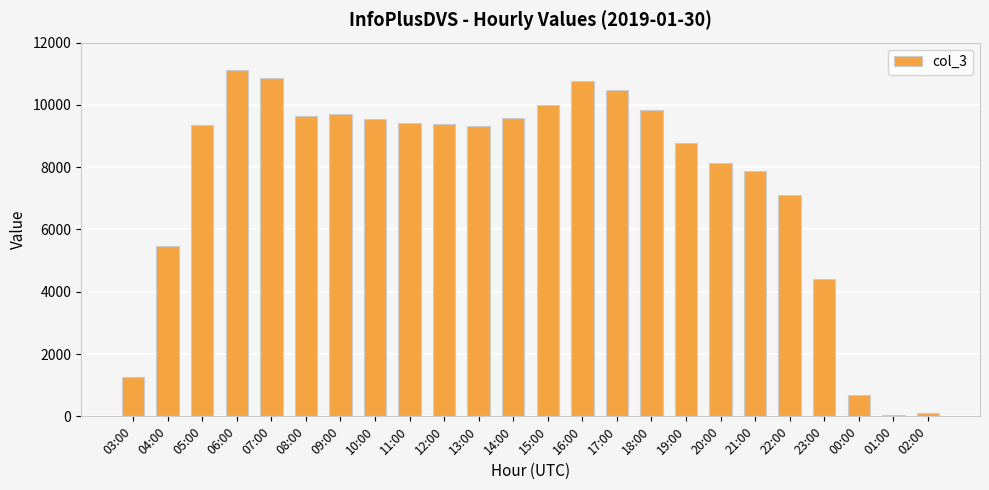

What is the label of the 9th bar from the right?

18:00